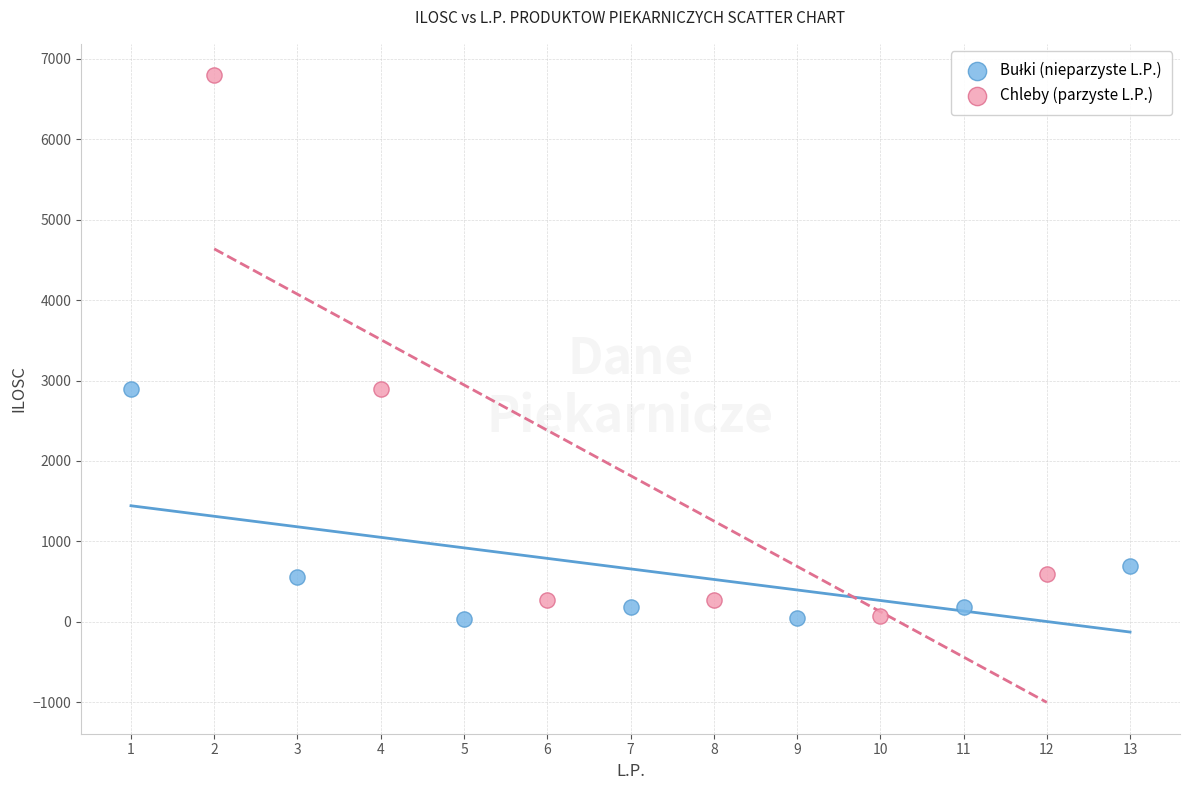

Which series contains the highest Y value?

Chleby (parzyste L.P.)